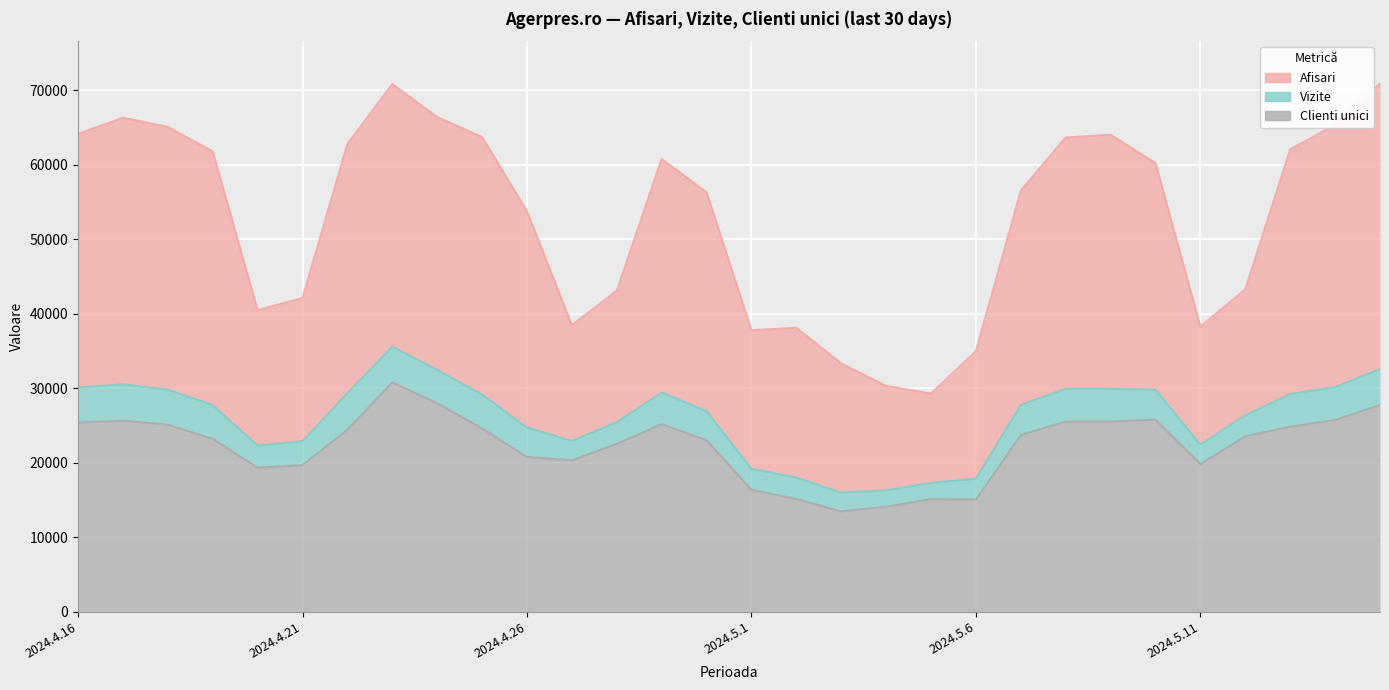

Between 2024.4.18 and 2024.5.6, which series saw the biggest shift?

Afisari